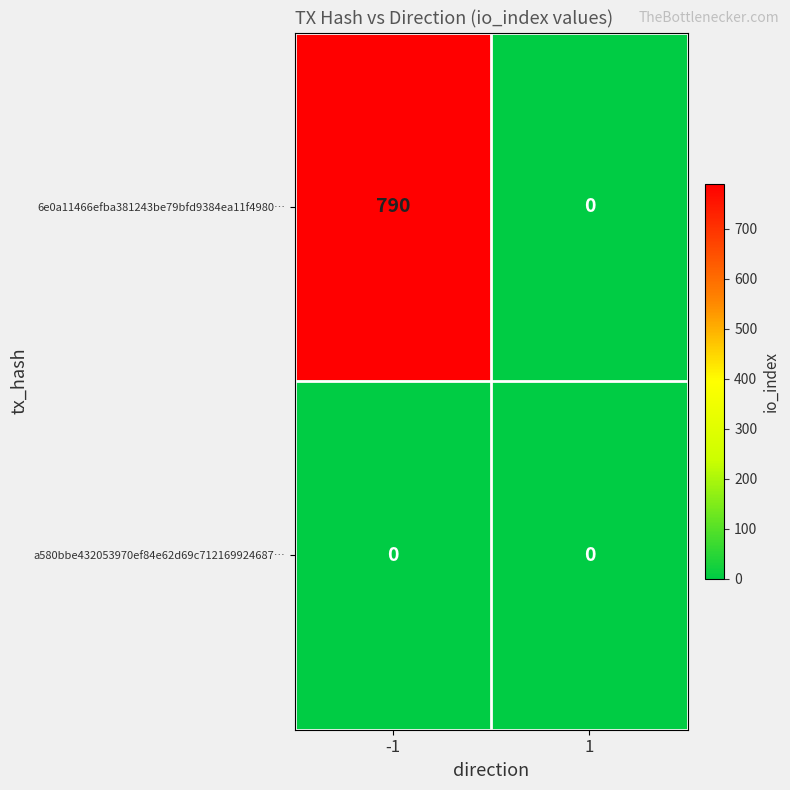

Reading right to left, what are all the values shown in this chart?

6e0a11466efba381243be79bfd9384ea11f4980…: 1=0	-1=790
a580bbe432053970ef84e62d69c712169924687…: 1=0	-1=0